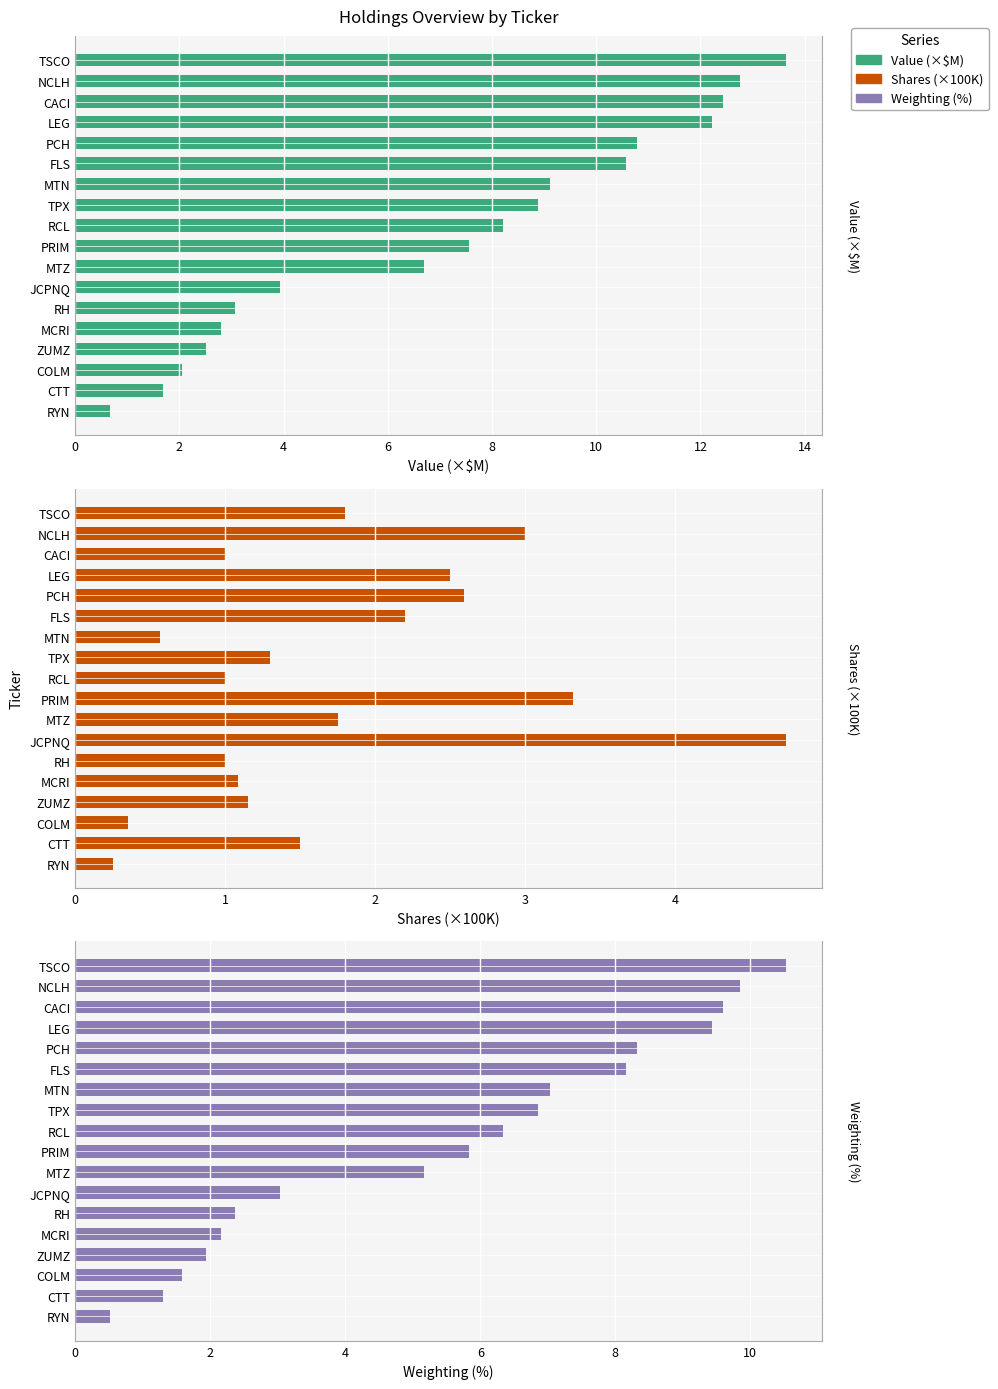

Count the number of data series in this chart.

3